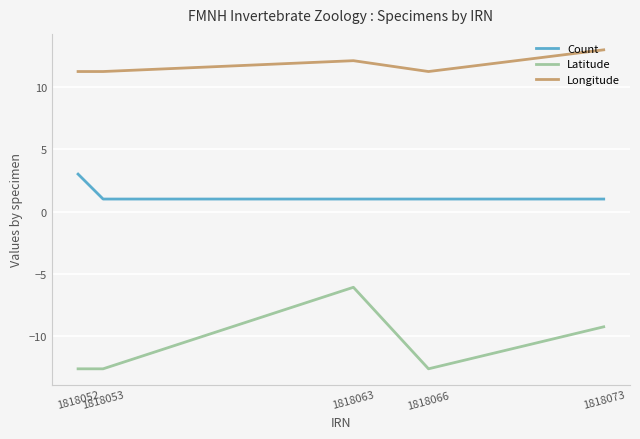

Which series has the largest total across all categories?

Longitude